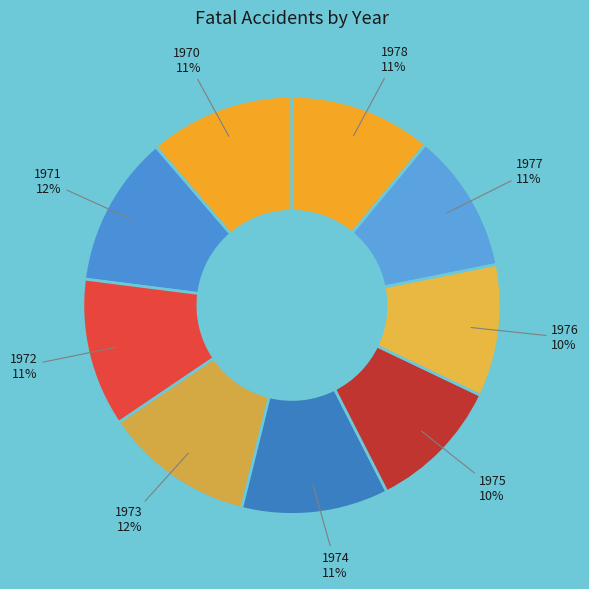

Does 1972 account for over 50% of the chart?

No